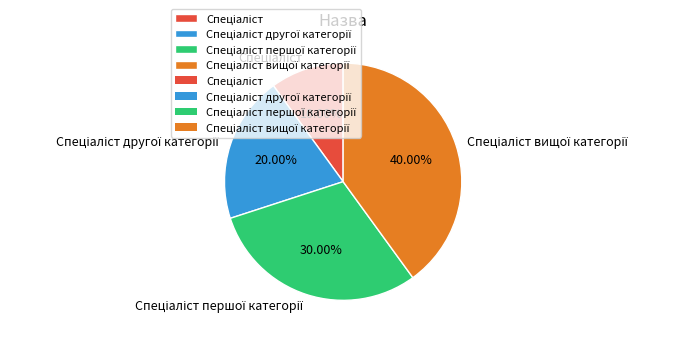

To the nearest percent, what is the difference between the largest and smallest slice percentages?

30%